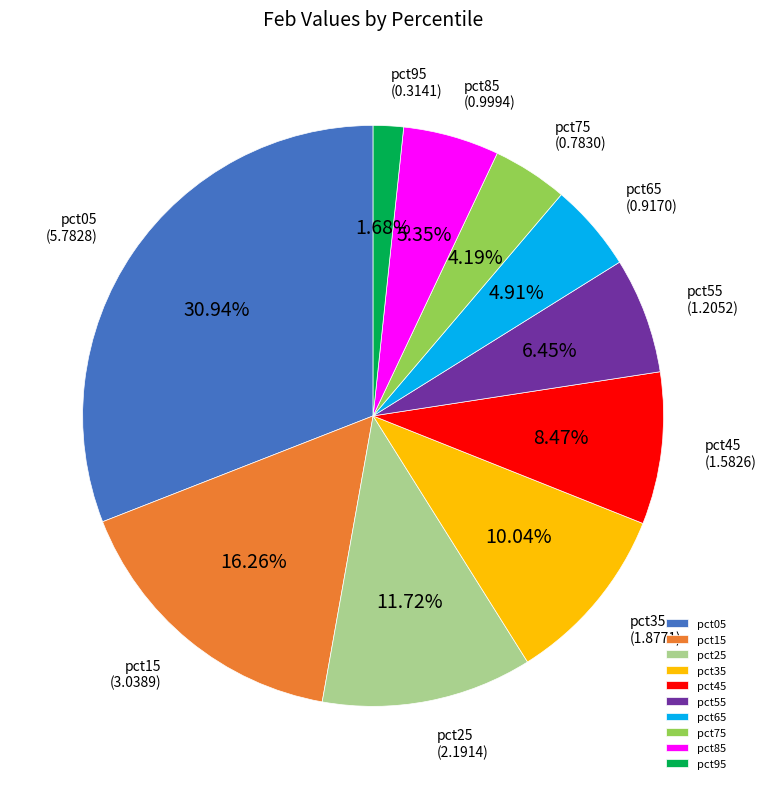

True or false: pct85 accounts for 5% of the total.

True